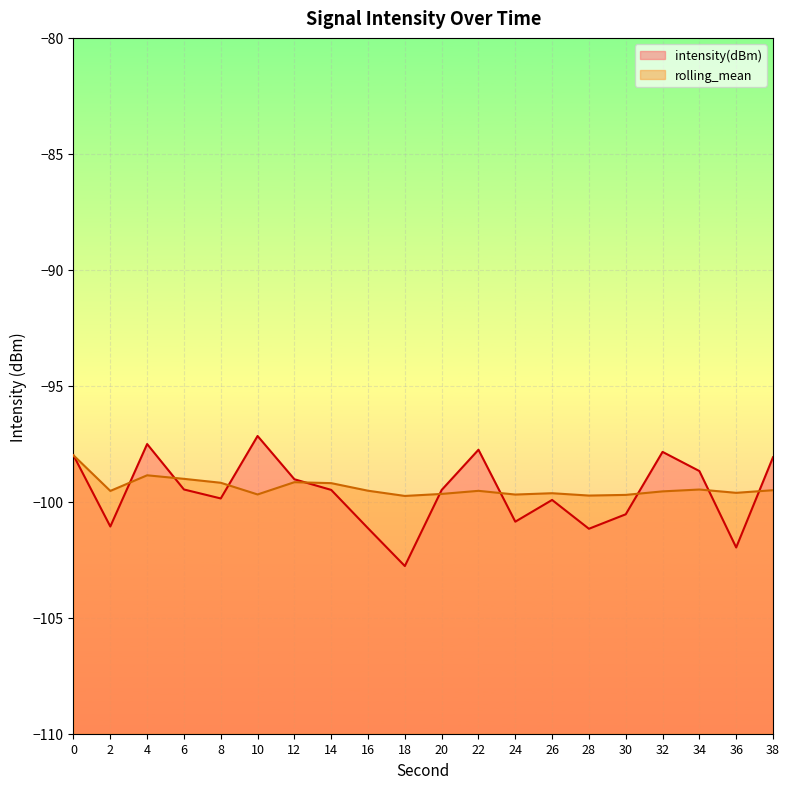

Which series has the largest range (max minus min)?

intensity(dBm)